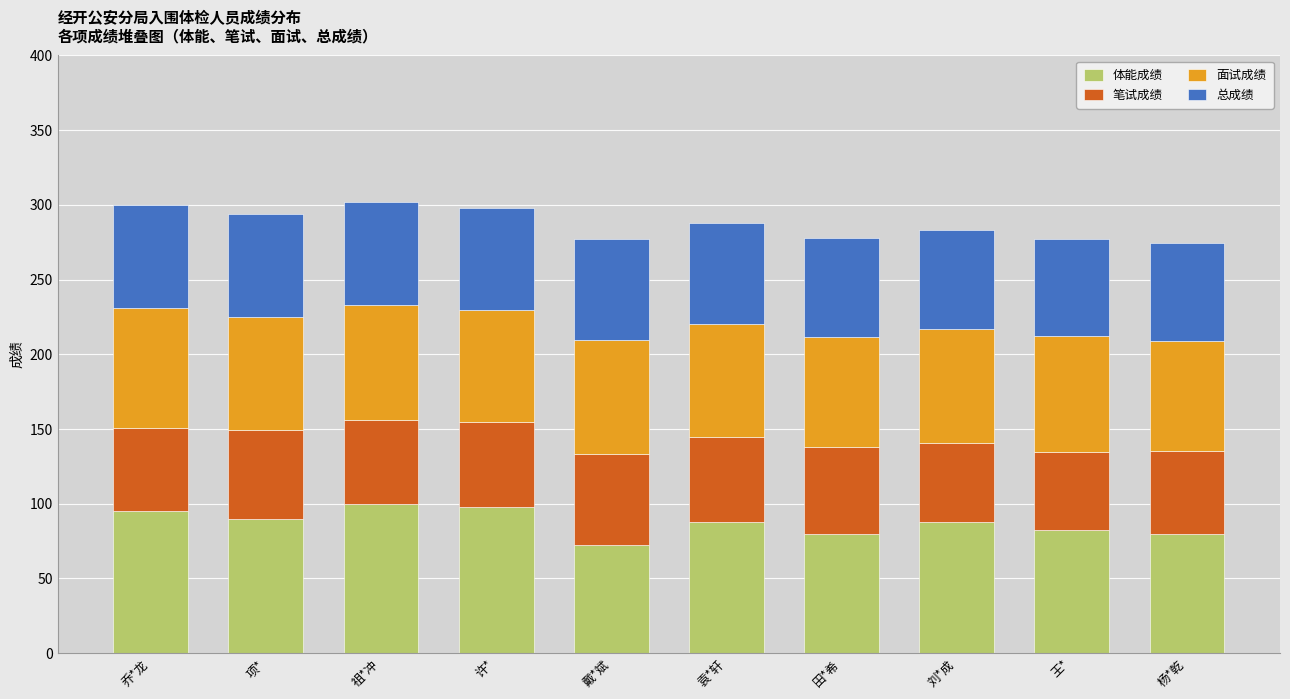

What is the sum of all 体能成绩 values?

872.5